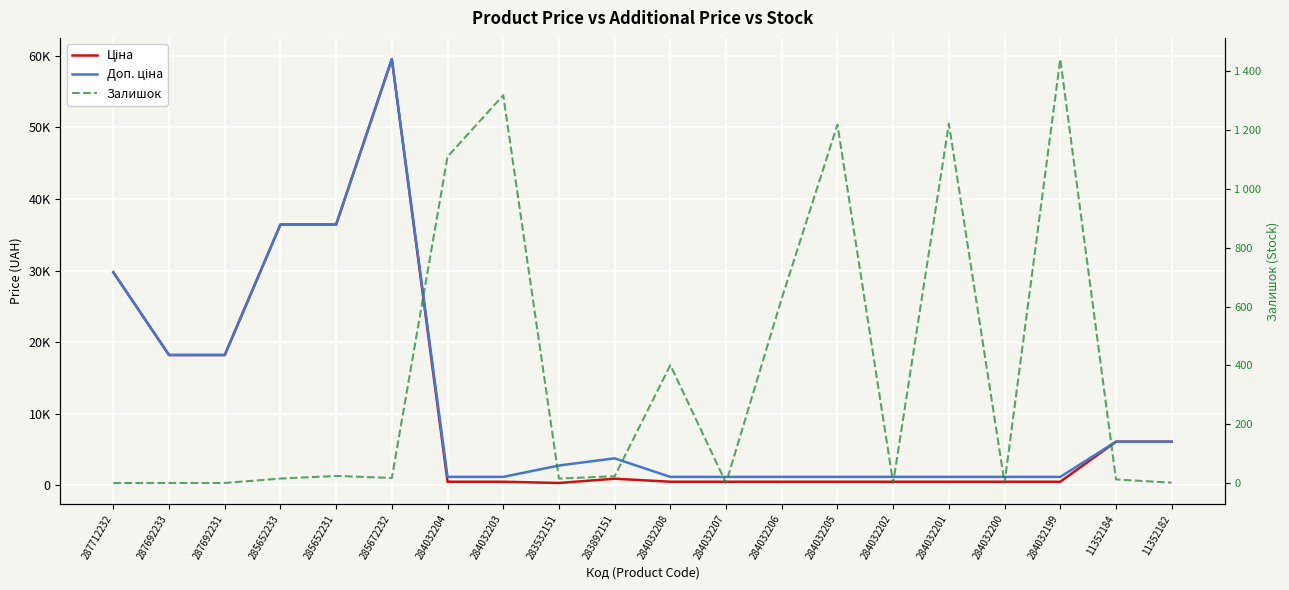

At which category is the sum across all series the highest?

285672232